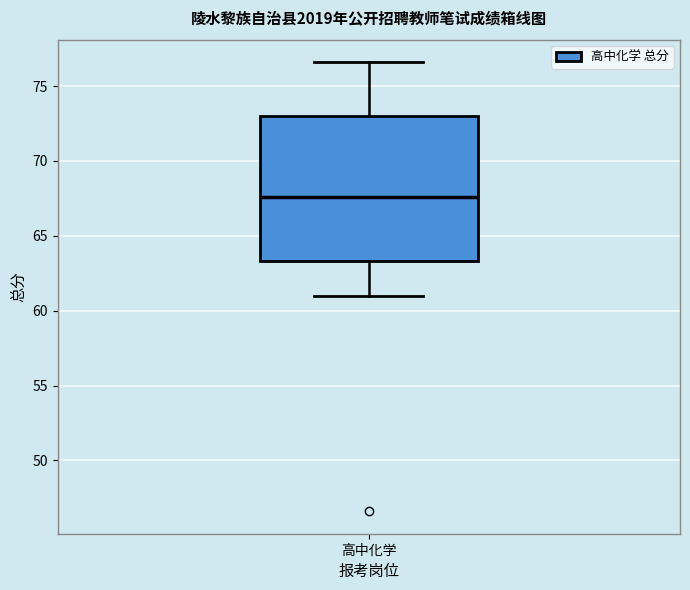

Where is the upper edge of the box for 高中化学 on the y-axis? The values are not printed on the chart, so give them approximately, as read against the axis.

73.0